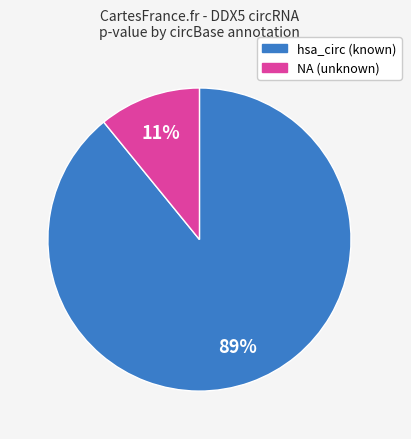

To the nearest percent, what is the difference between the largest and smallest slice percentages?

78%